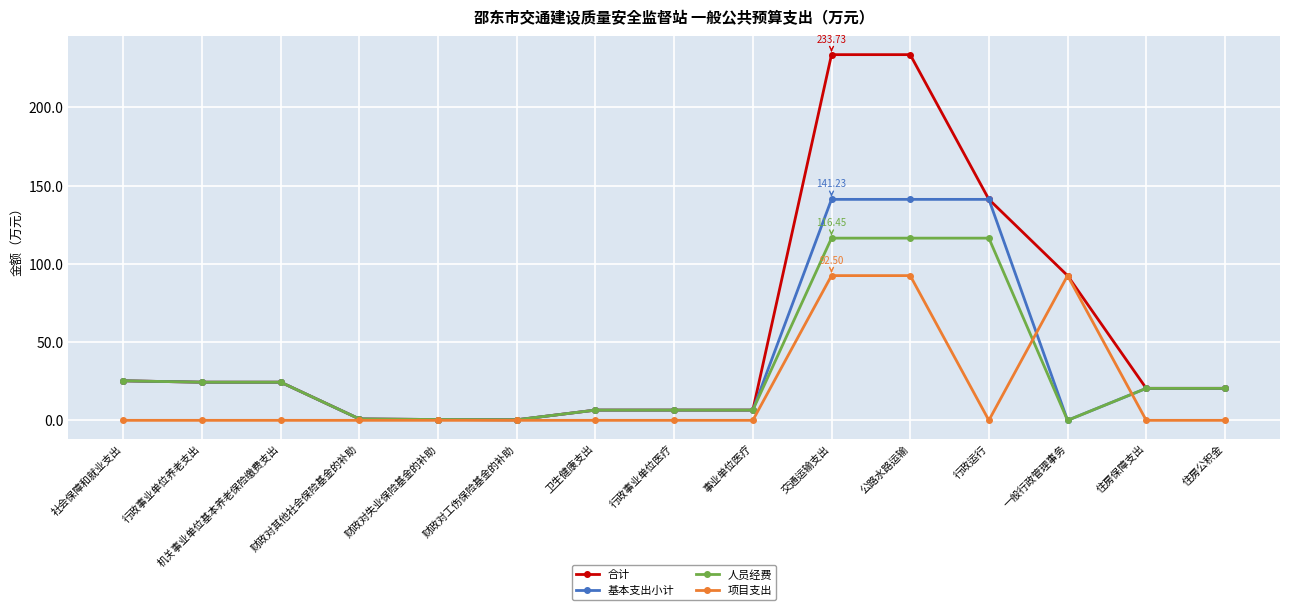

Rank the series by their maximum value, from highest to lowest.

合计, 基本支出小计, 人员经费, 项目支出